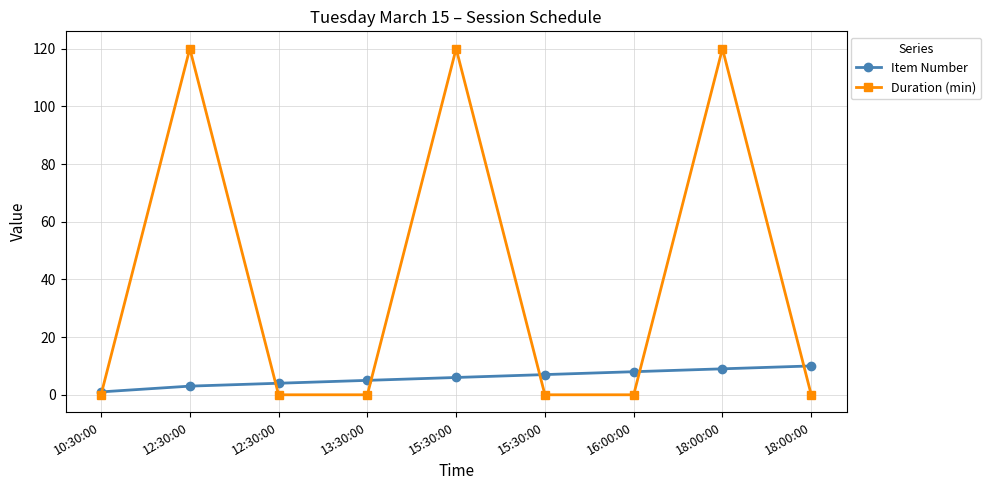

How many distinct data groups are displayed?

2